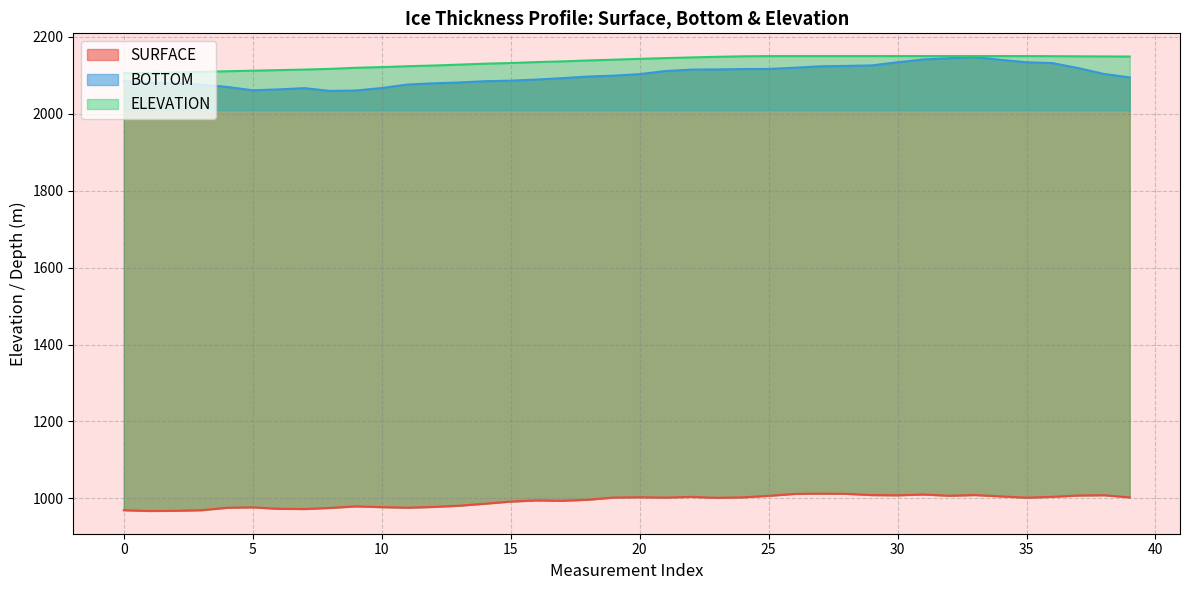

Rank the series at 11 from highest to lowest value.

ELEVATION, BOTTOM, SURFACE